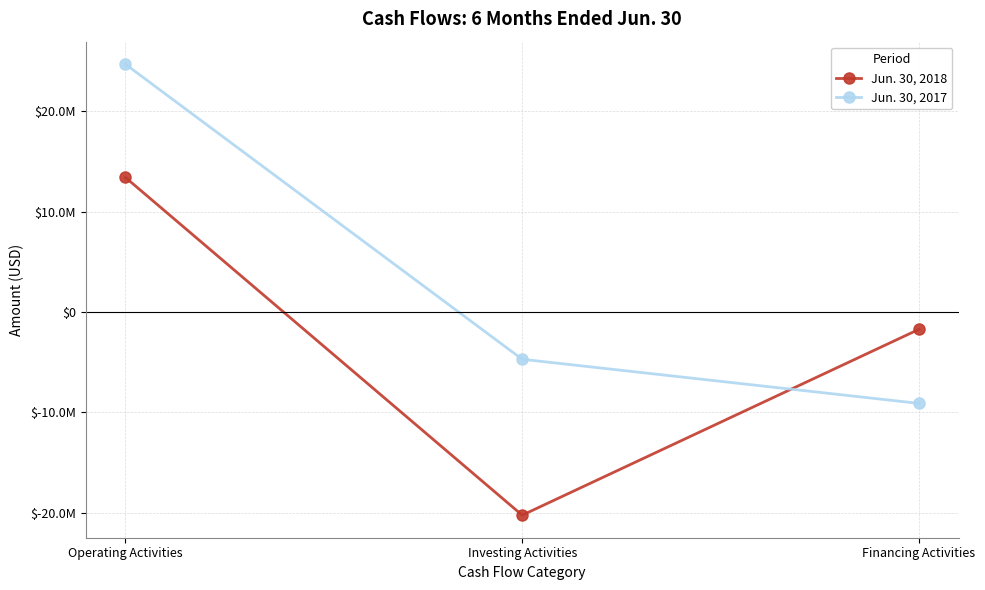

True or false: Jun. 30, 2017 has a value of 16265597 at Operating Activities.

False